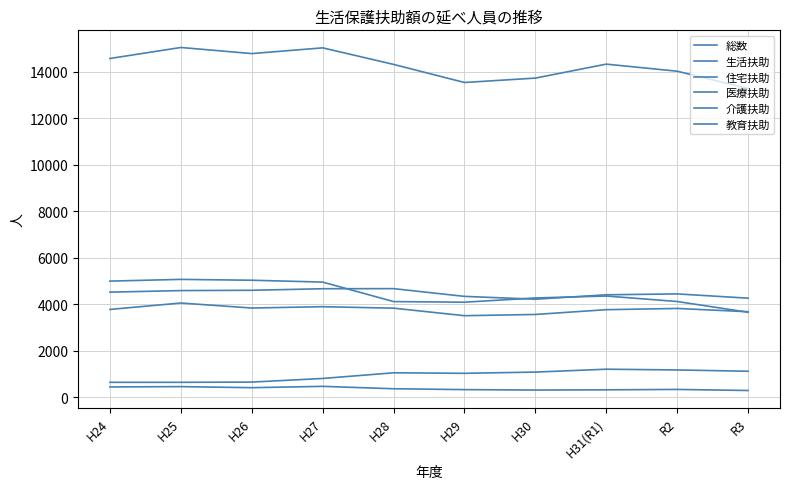

Between H30 and H29, which is larger?

H30